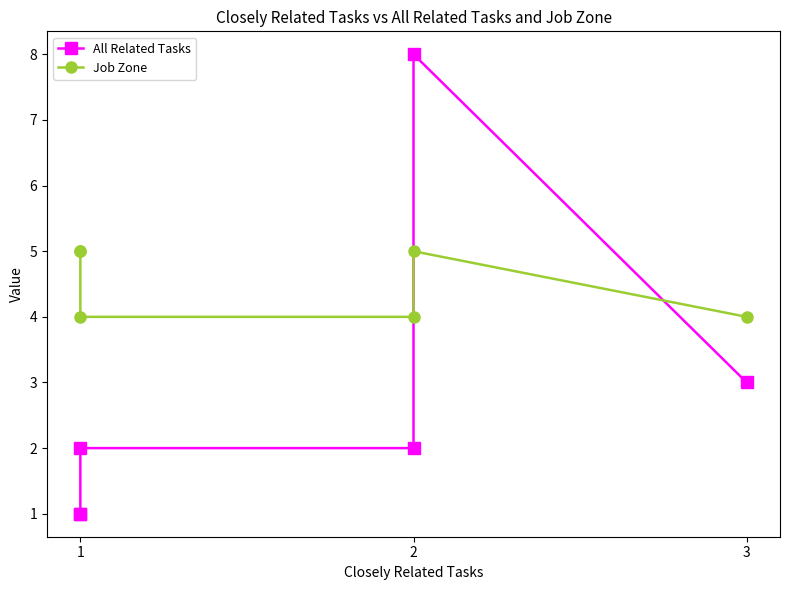

Which series ends up on top after the final intersection of Job Zone and All Related Tasks?

Job Zone